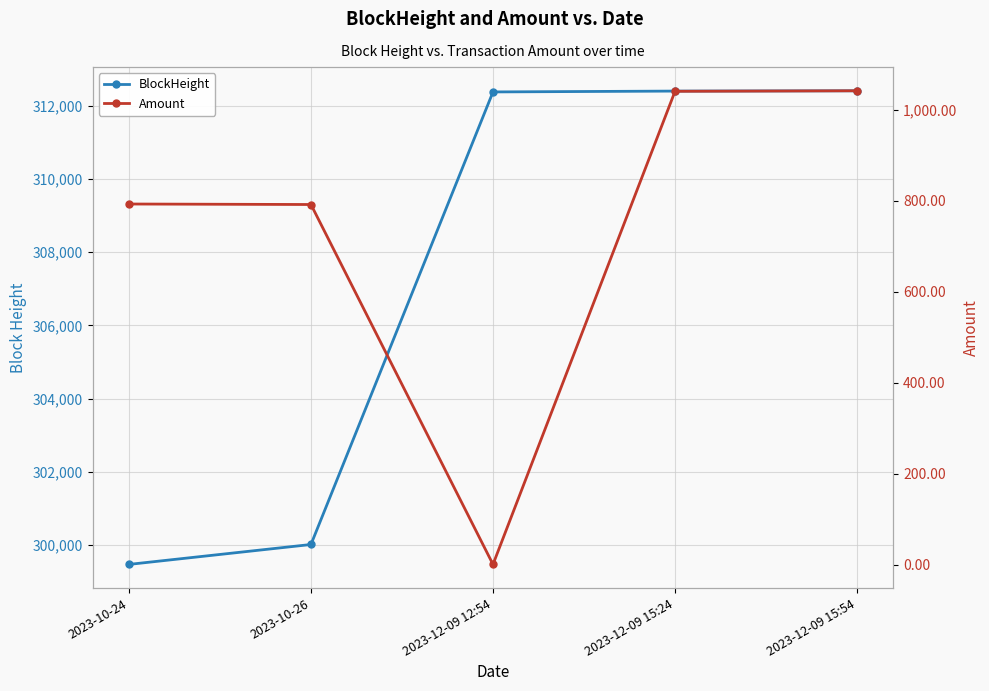

Is it true that Amount equals 793.0 at 2023-10-24?

True